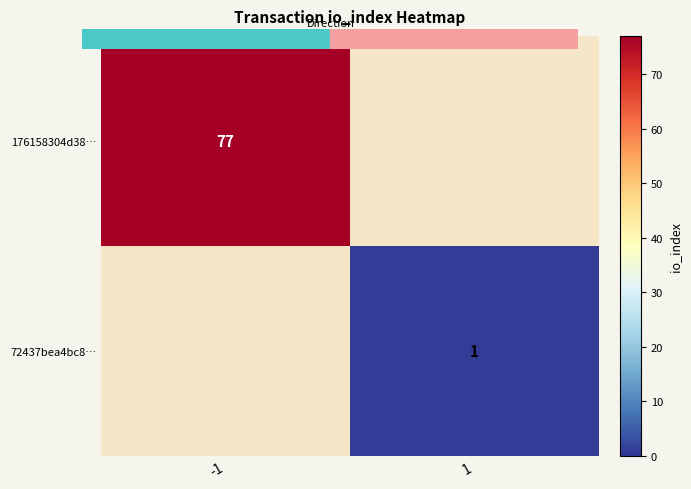

What value does the 72437bea4bc8… series have at 1?

1.0